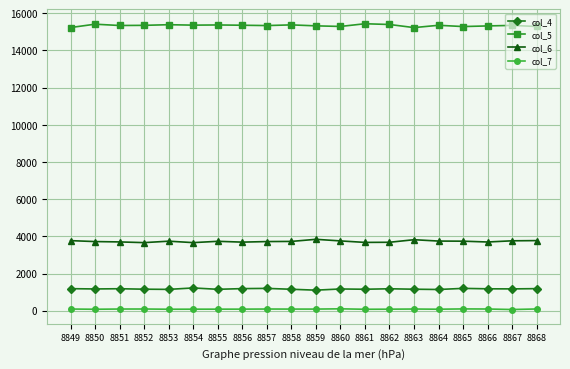

True or false: col_5 and col_4 intersect in this chart.

False